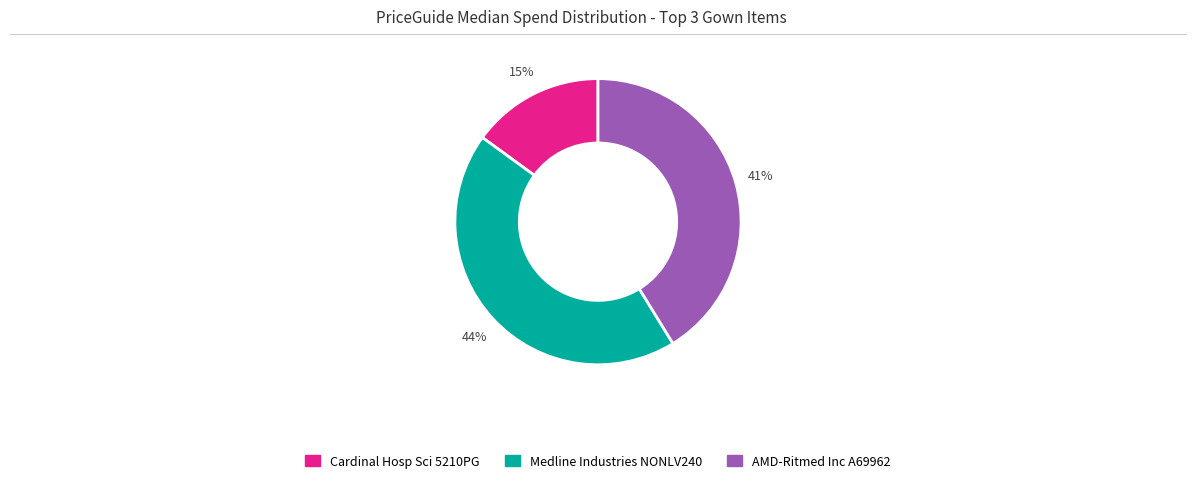

To the nearest percent, what is the difference between the largest and smallest slice percentages?

29%